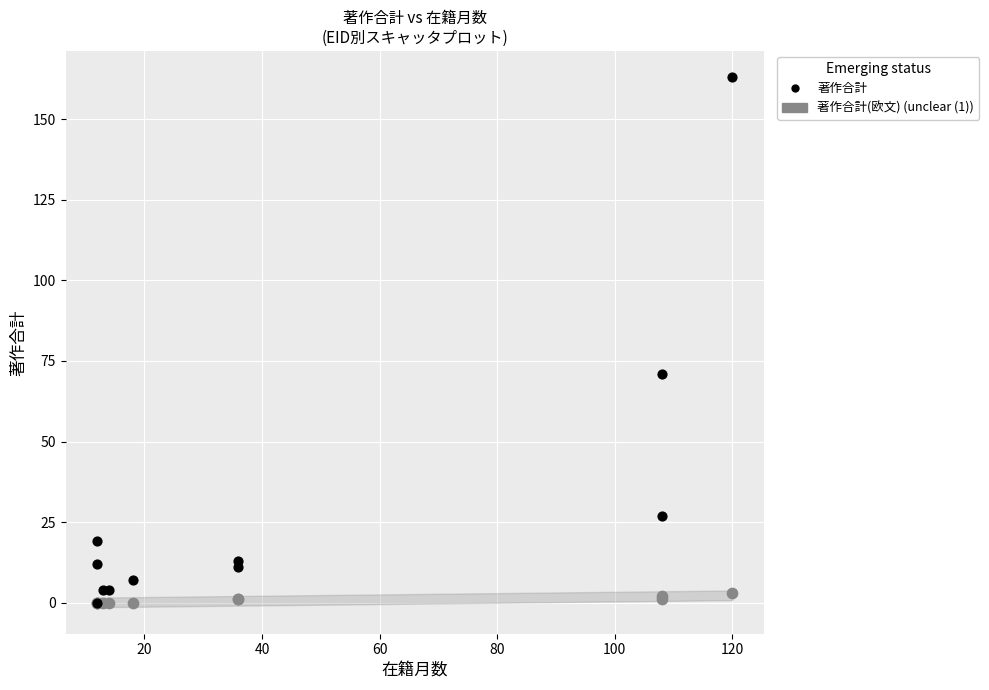

Across all series, what Y value is closest to 81?

71